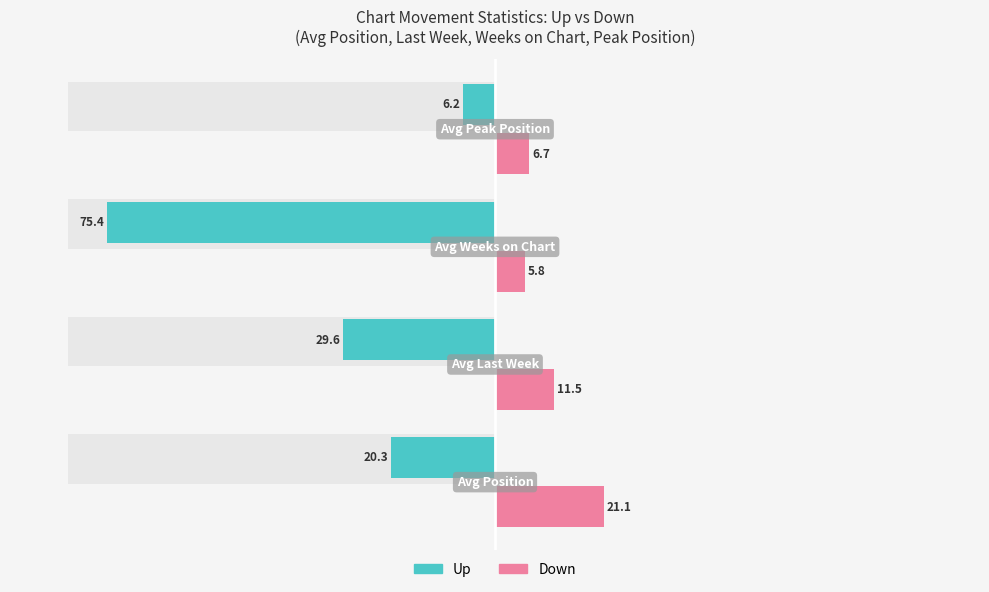

Count the number of data series in this chart.

2